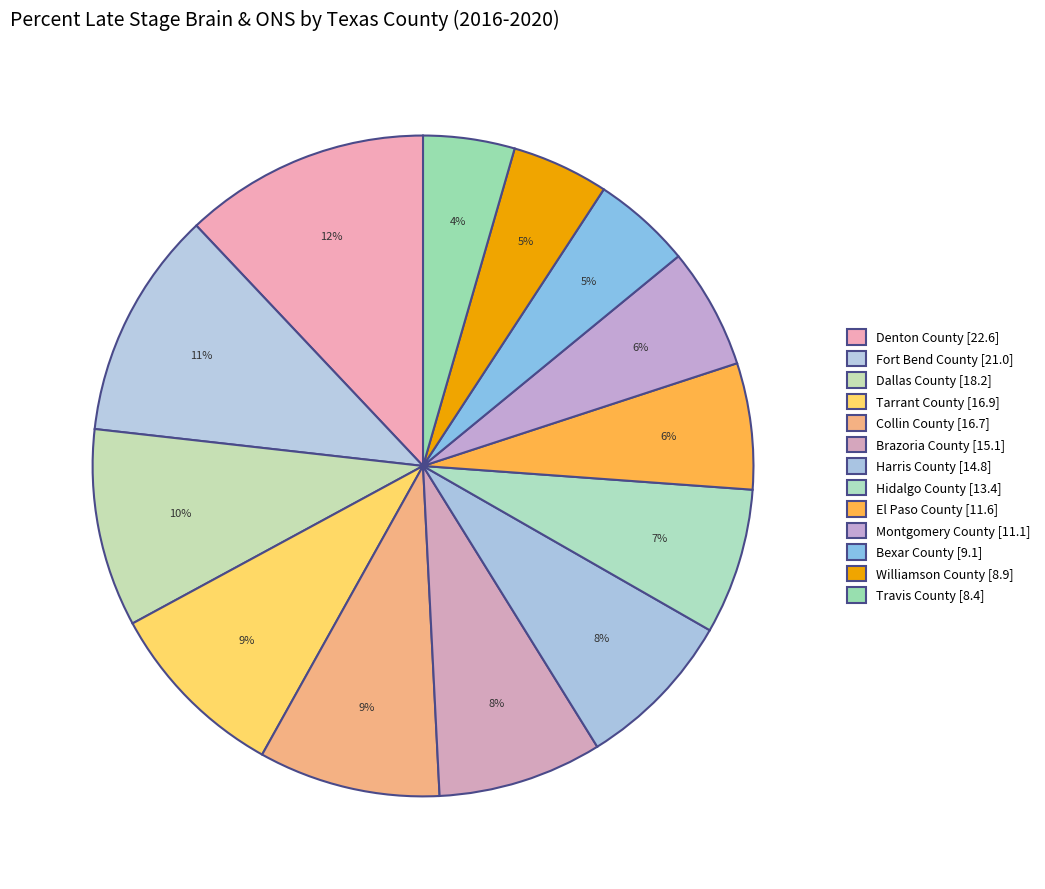

To the nearest percent, what is the difference between the El Paso County and Bexar County slice percentages?

1%